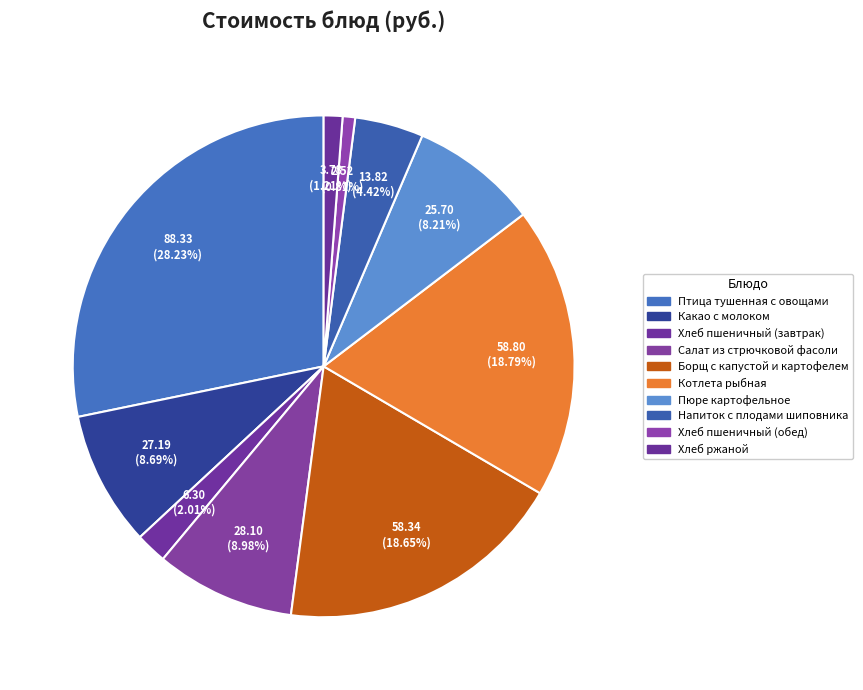

Count the number of slices in the pie.

10